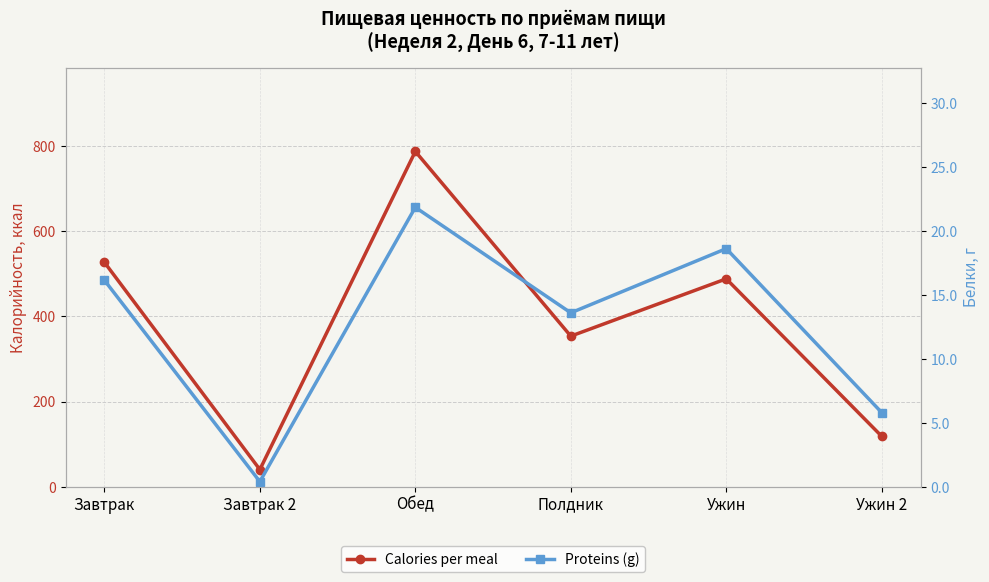

List the series in order of their peak value, lowest first.

Proteins (g), Calories per meal